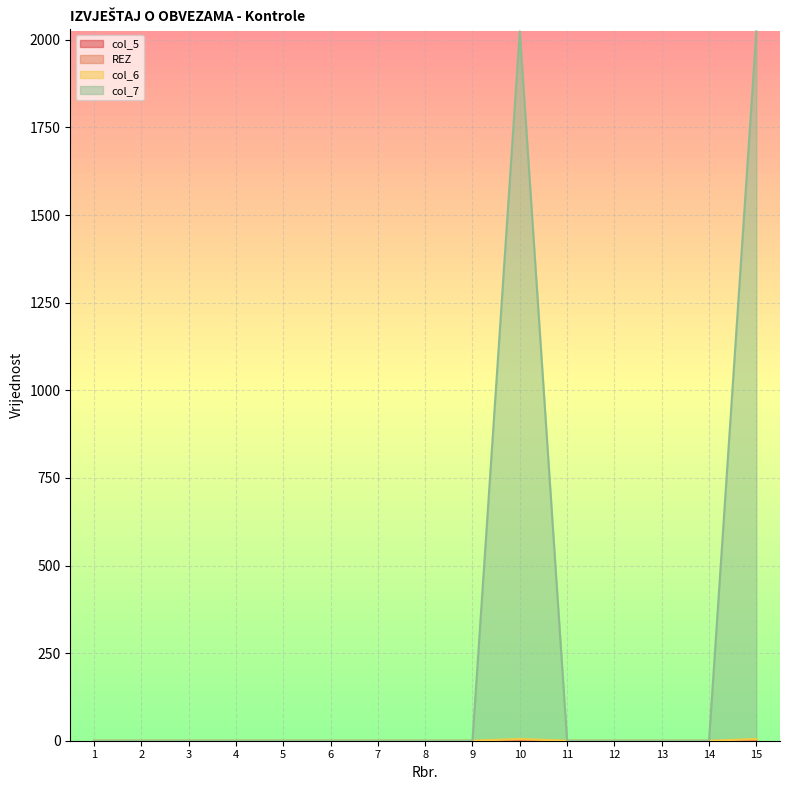

Reading left to right, extract all data points from this chart.

col_6: 0	0	0	0	0	0	0	0	0	5	0	0	0	0	5
col_7: 0	0	0	0	0	0	0	0	0	2024	0	0	0	0	2024